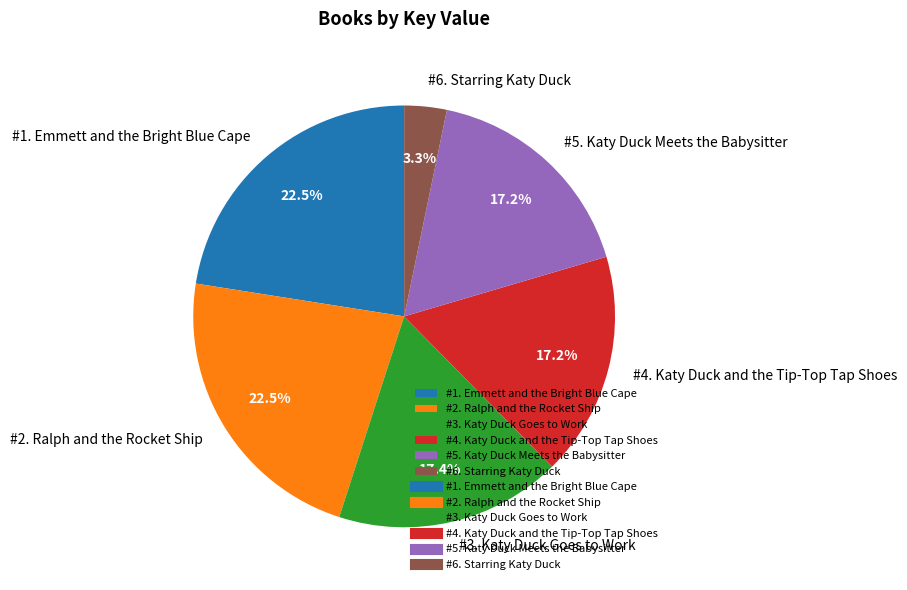

What portion of the pie excludes #5. Katy Duck Meets the Babysitter?

82.8%